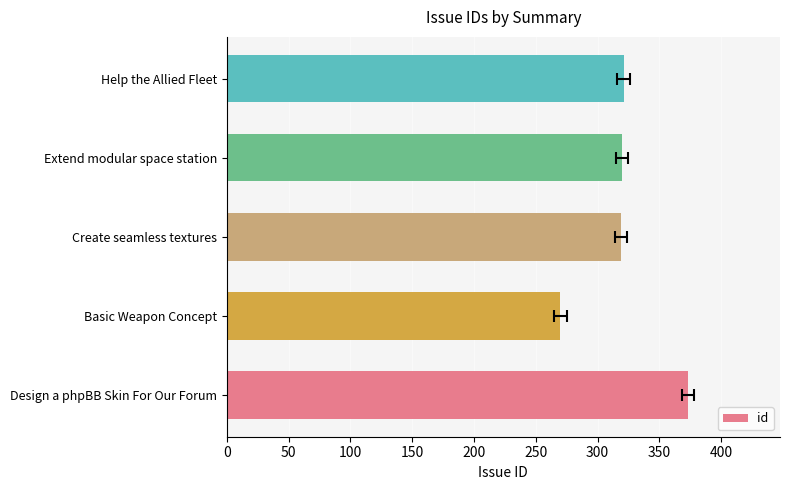

What is the difference between the second highest and minimum values?

51